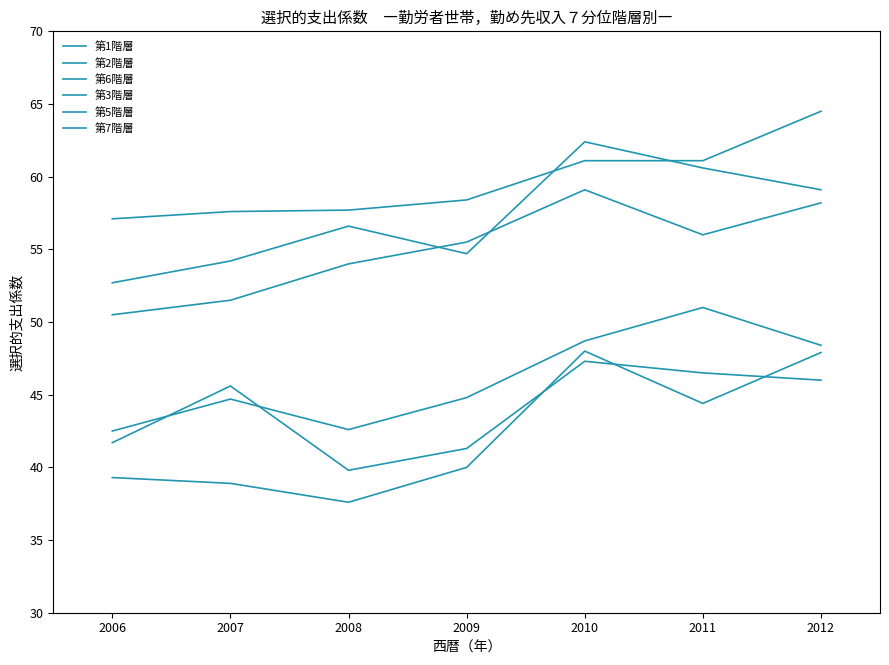

True or false: 第6階層 and 第1階層 cross at least once.

False